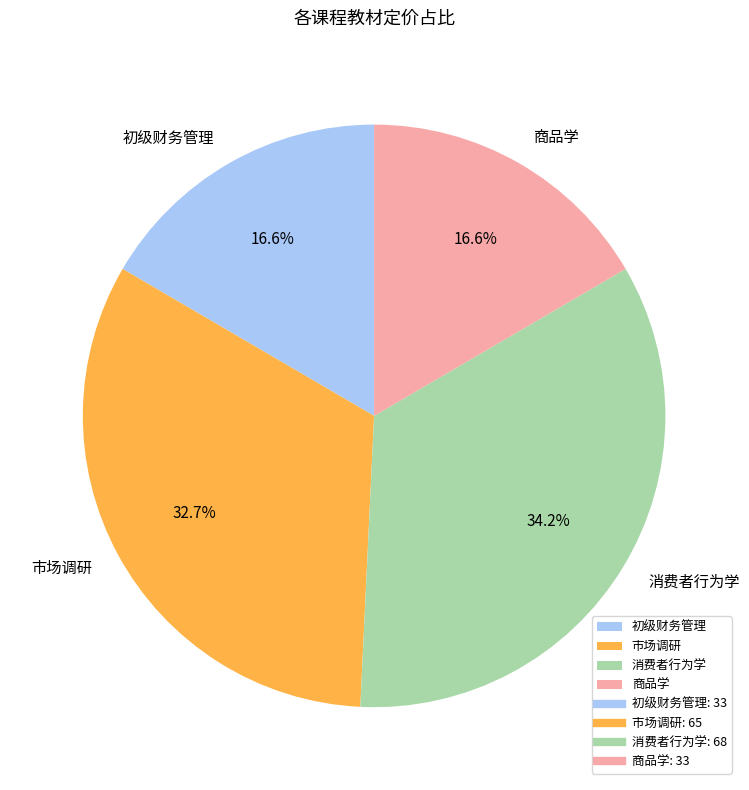

To the nearest percent, what is the combined percentage of 初级财务管理 and 市场调研?

49%